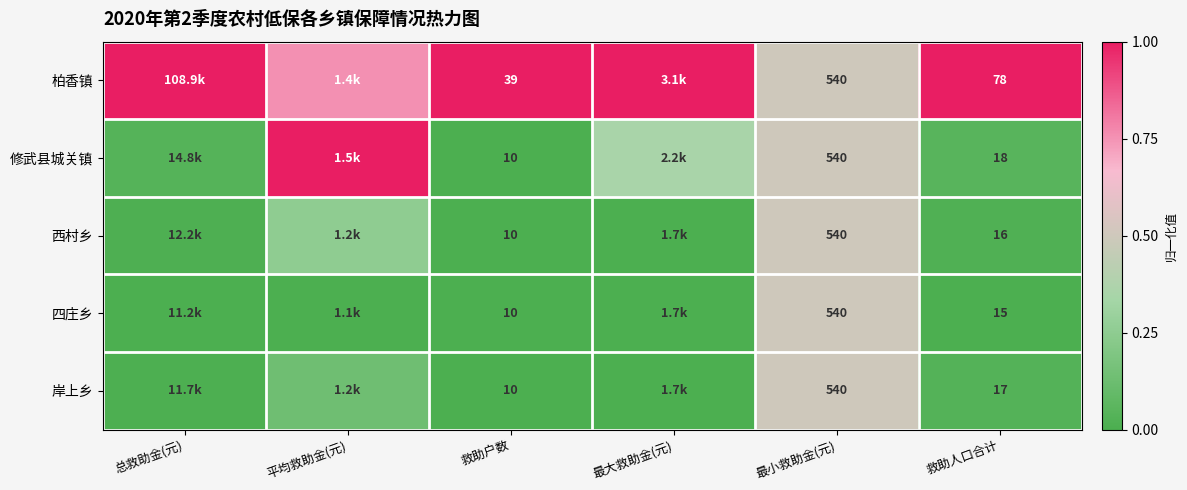

Is the value of 柏香镇 at 救助人口合计 greater than the value of 修武县城关镇 at 救助户数?

Yes